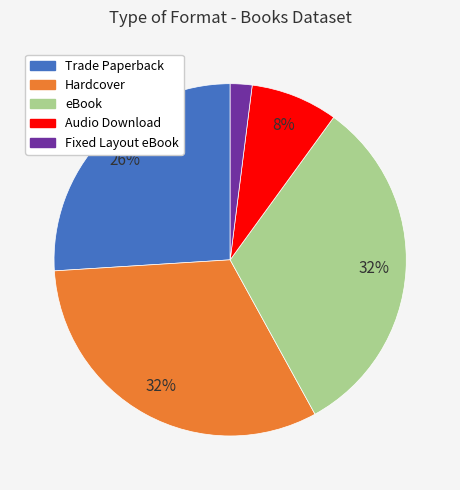

Between Fixed Layout eBook and Trade Paperback, which is larger?

Trade Paperback